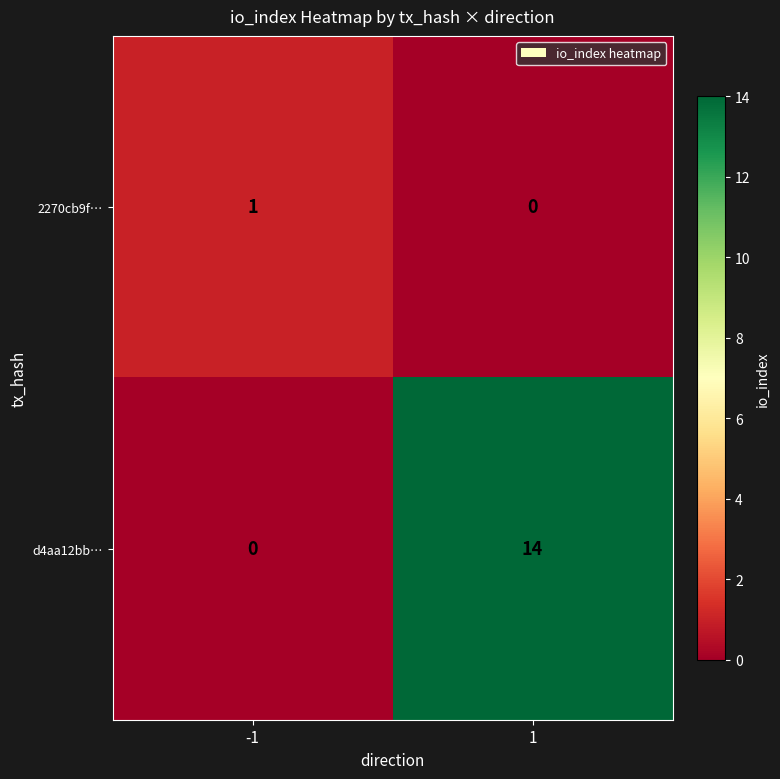

Reading left to right, extract all data points from this chart.

2270cb9f…: 1	0
d4aa12bb…: 0	14